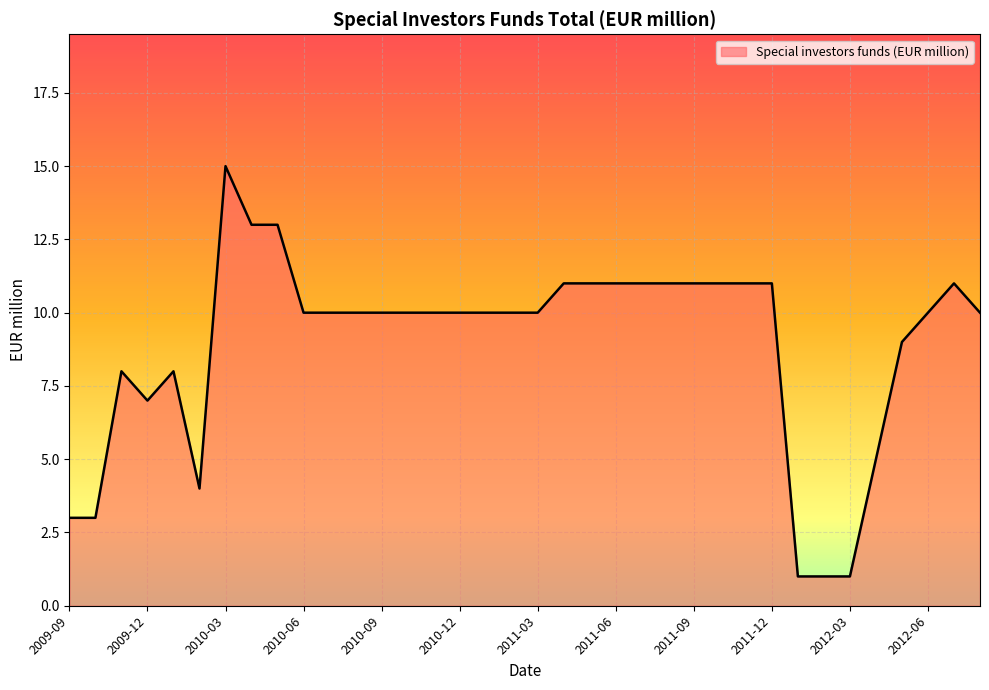

What is the greatest value displayed?

15